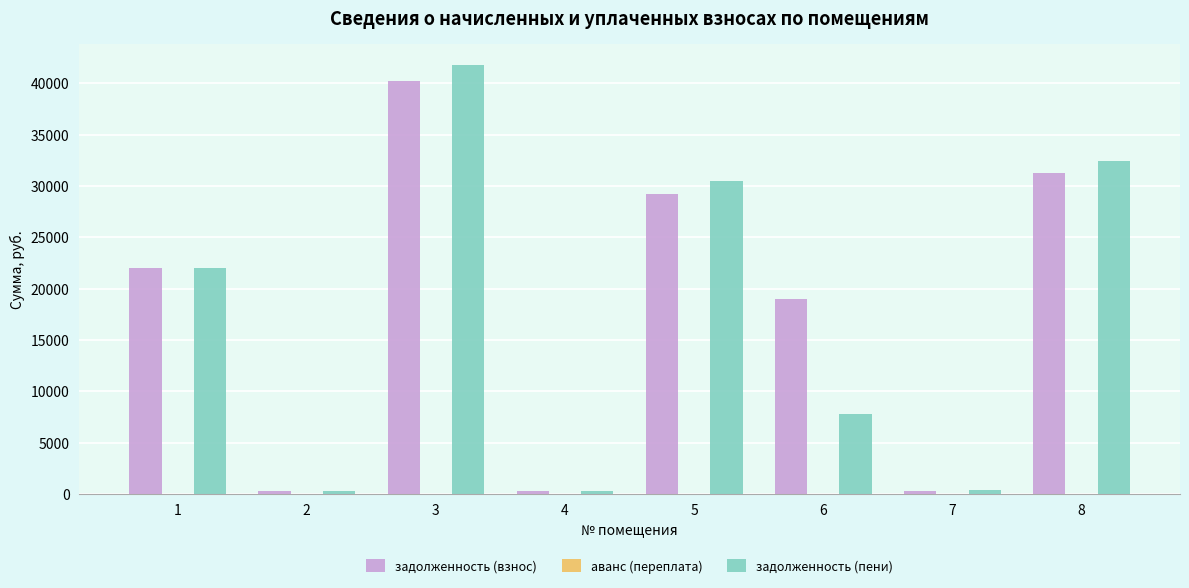

Which series changed the most between 1 and 2?

задолженность (пени)